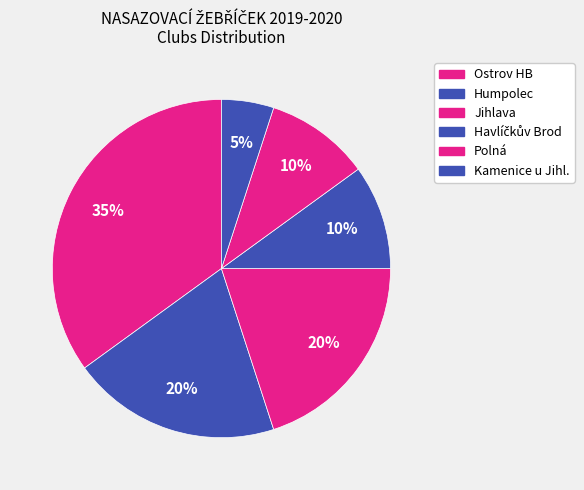

What percentage is the Polná slice, to the nearest percent?

10%